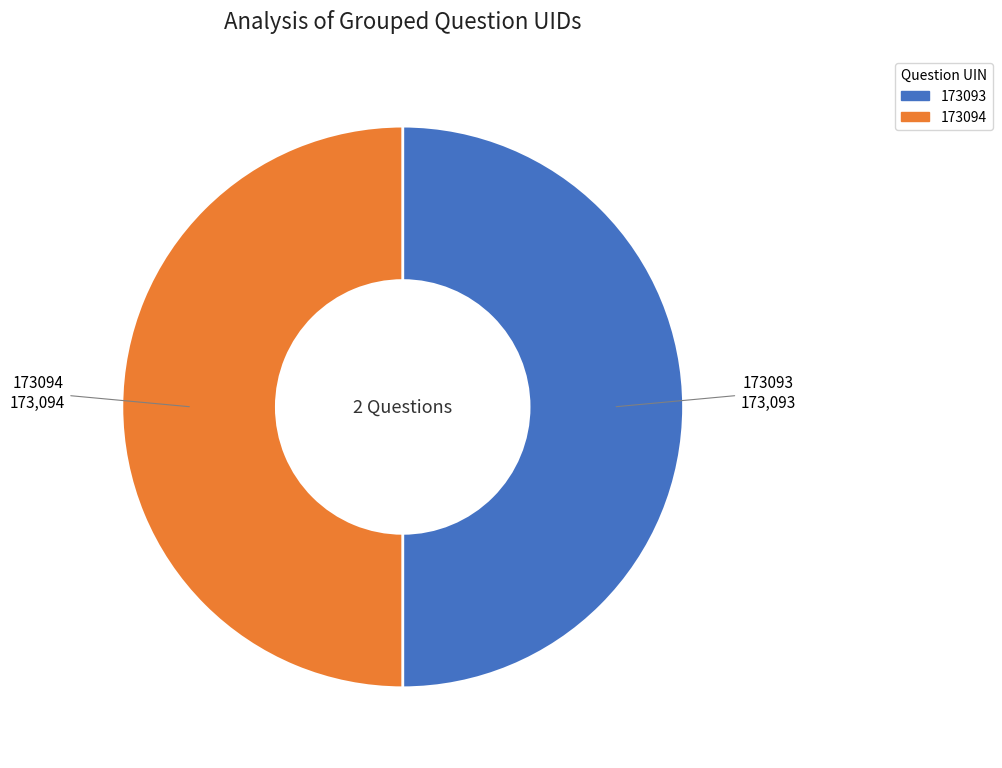

Do 173094 and 173093 together represent more than half of the pie?

Yes